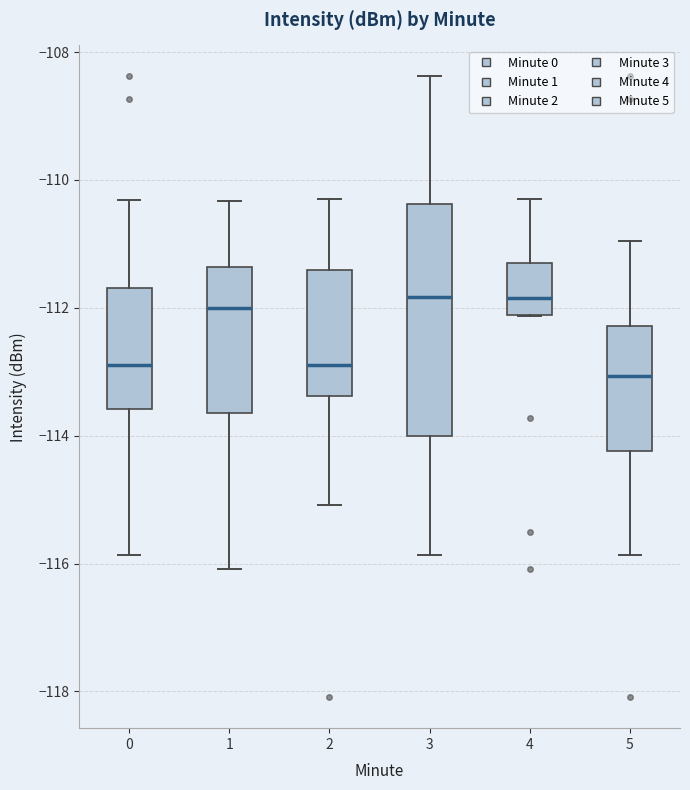

Reading left to right, read every box against the y-axis: the position of its median line, the range the box covers, and the ends of its whiskers. The values are not printed on the chart, so give them approximately, as read against the axis.

0: median -112.8, box -113.6 to -111.6, whiskers -115.8 to -110.4
1: median -112.0, box -113.6 to -111.4, whiskers -116.0 to -110.4
2: median -112.8, box -113.4 to -111.4, whiskers -115.0 to -110.2
3: median -111.8, box -114.0 to -110.4, whiskers -115.8 to -108.4
4: median -111.8, box -112.2 to -111.2, whiskers -112.2 to -110.2
5: median -113.0, box -114.2 to -112.2, whiskers -115.8 to -111.0